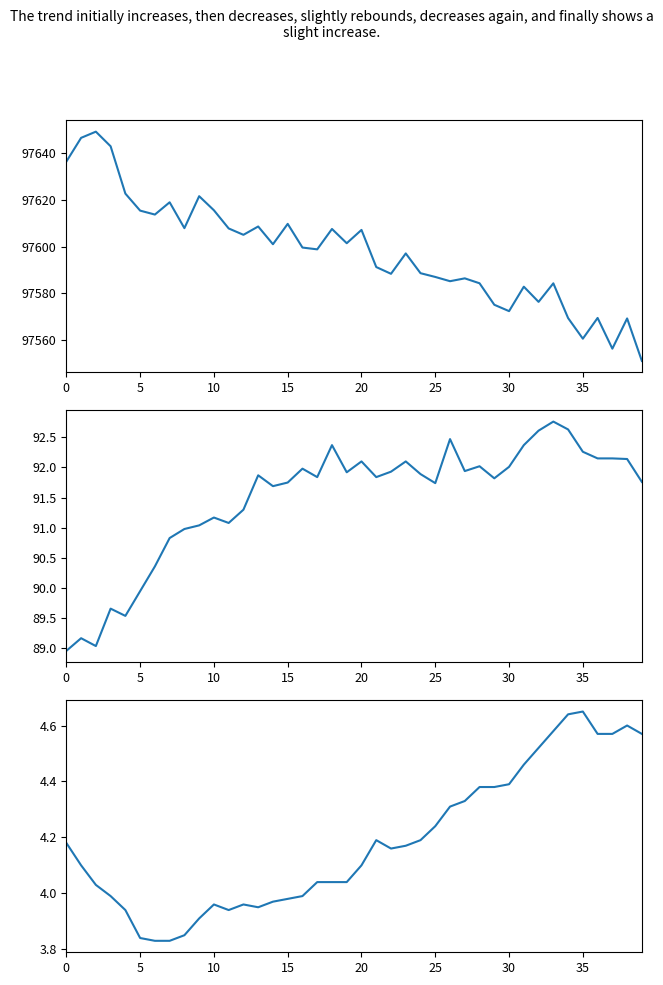

How many data points in humidity are less than 91?

9